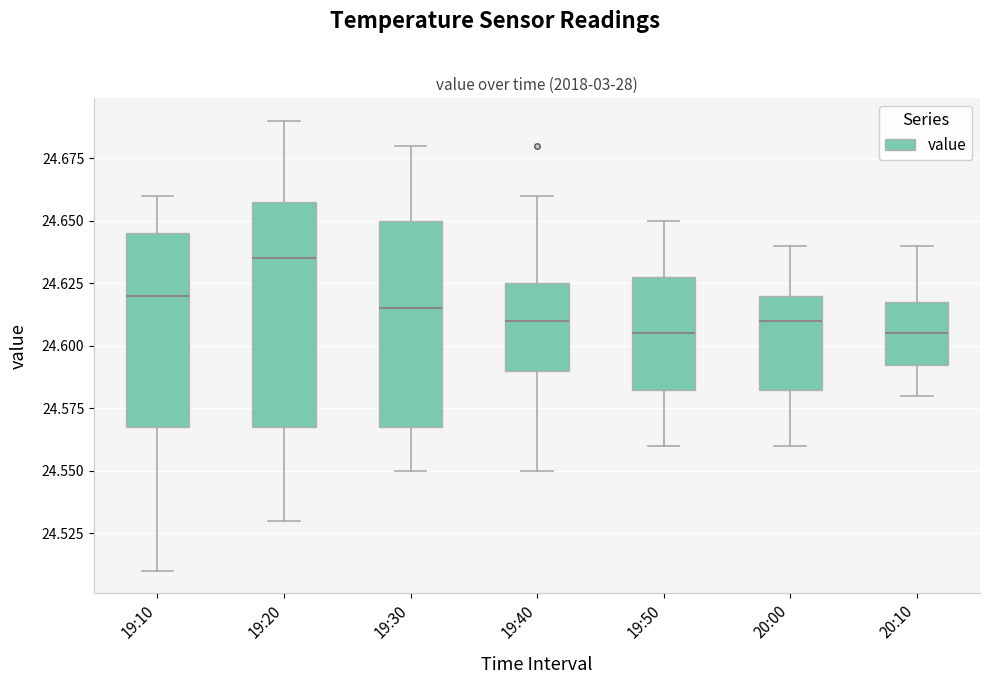

Reading left to right, transcribe this box plot: for each box, give where its median line is, the range the box spans, and where its two whiskers end, as read against the y-axis. The values are not printed on the chart, so give them approximately, as read against the axis.

19:10: median 24.620, box 24.570 to 24.645, whiskers 24.510 to 24.660
19:20: median 24.635, box 24.570 to 24.660, whiskers 24.530 to 24.690
19:30: median 24.615, box 24.570 to 24.650, whiskers 24.550 to 24.680
19:40: median 24.610, box 24.590 to 24.625, whiskers 24.550 to 24.660
19:50: median 24.605, box 24.585 to 24.630, whiskers 24.560 to 24.650
20:00: median 24.610, box 24.585 to 24.620, whiskers 24.560 to 24.640
20:10: median 24.605, box 24.595 to 24.620, whiskers 24.580 to 24.640